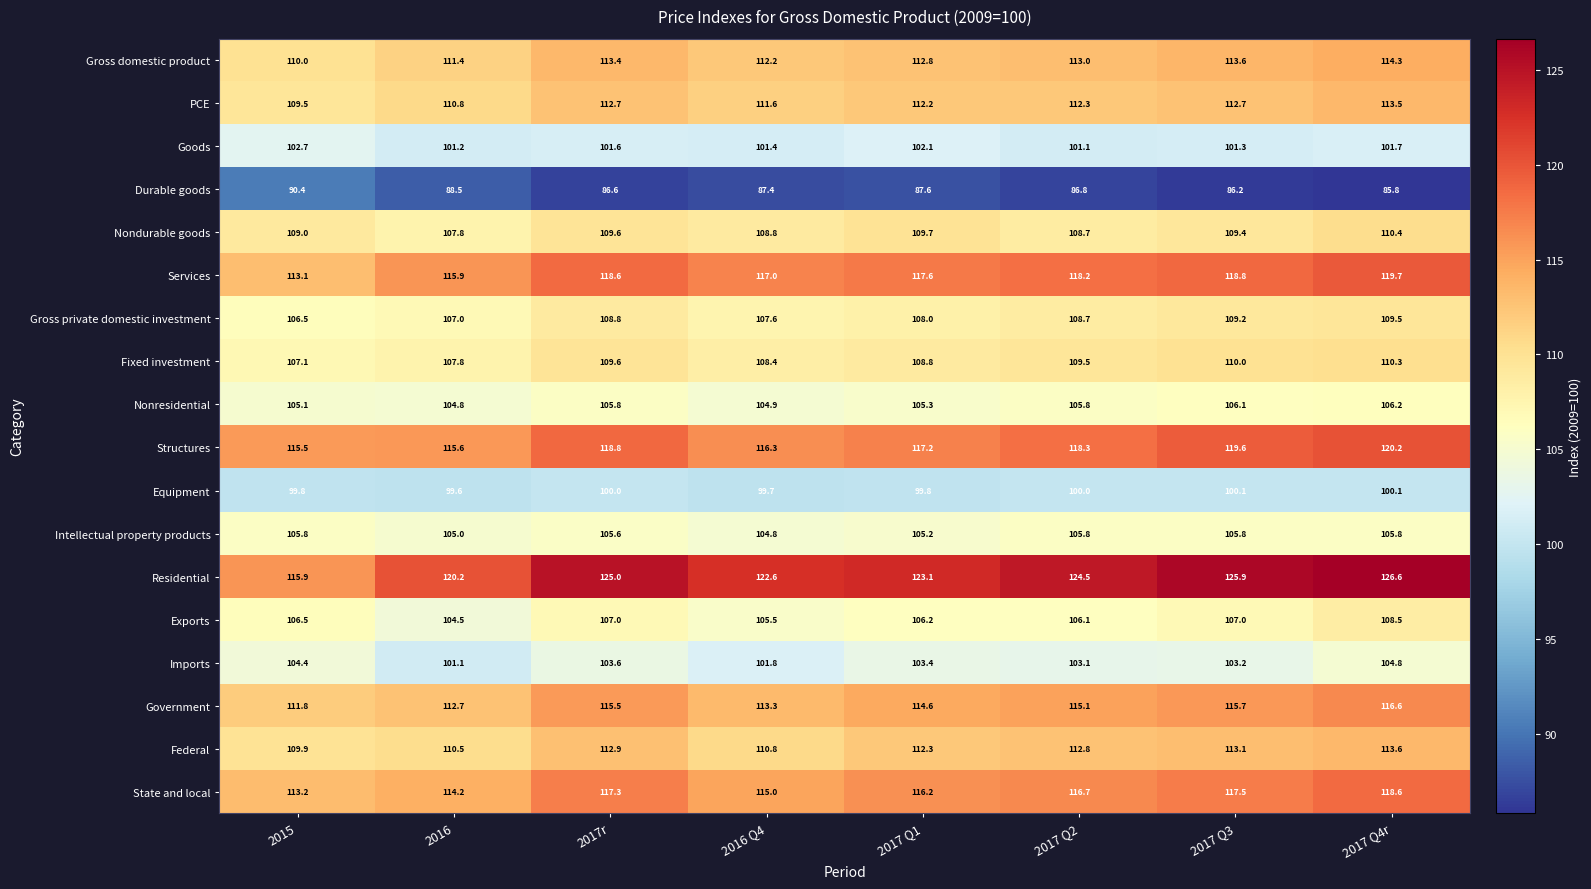

At which label does Structures first exceed 118?

2017r